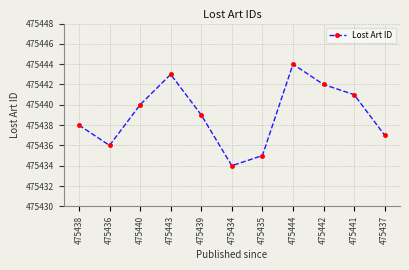

How many data points are less than 475439?

5